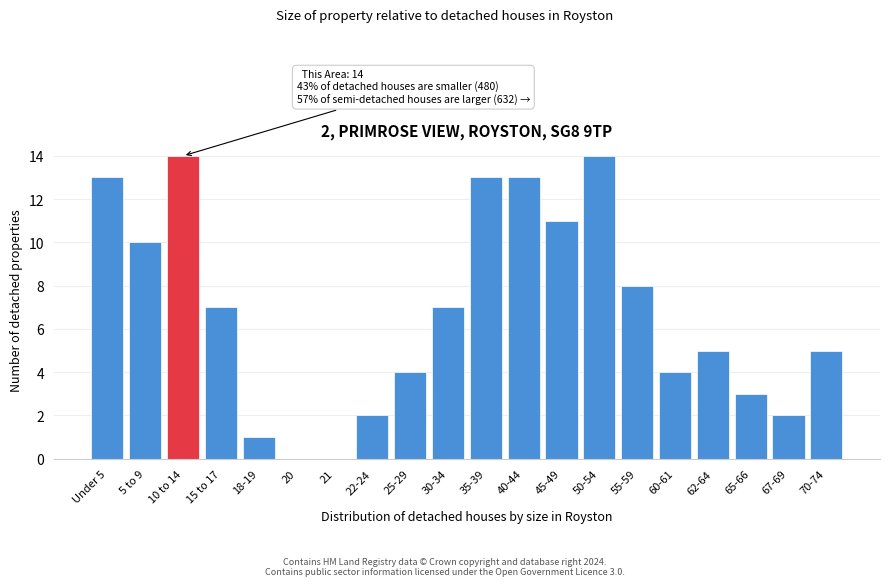

Reading left to right, transcribe all the data shown in this chart.

Under 5=13	5 to 9=10	10 to 14=14	15 to 17=7	18-19=1	20=0	21=0	22-24=2	25-29=4	30-34=7	35-39=13	40-44=13	45-49=11	50-54=14	55-59=8	60-61=4	62-64=5	65-66=3	67-69=2	70-74=5